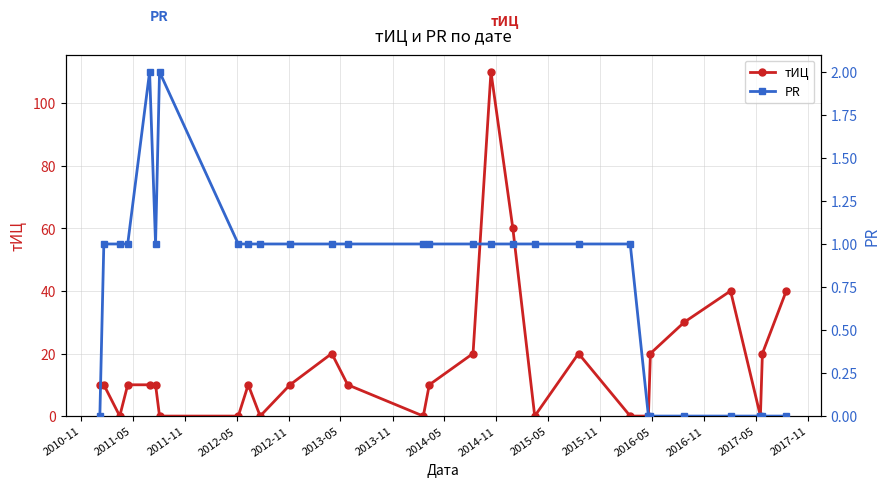

What is the highest value of the тИЦ series?

110